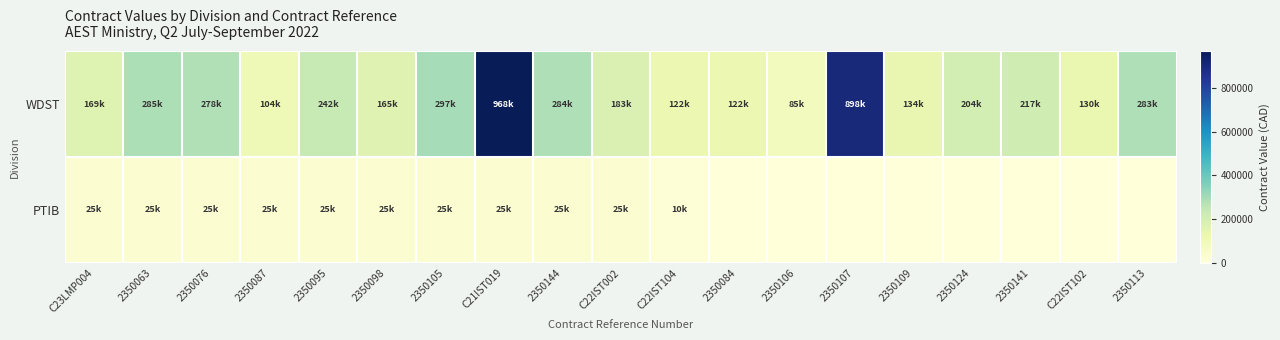

At which category is the sum across all series the highest?

C21IST019